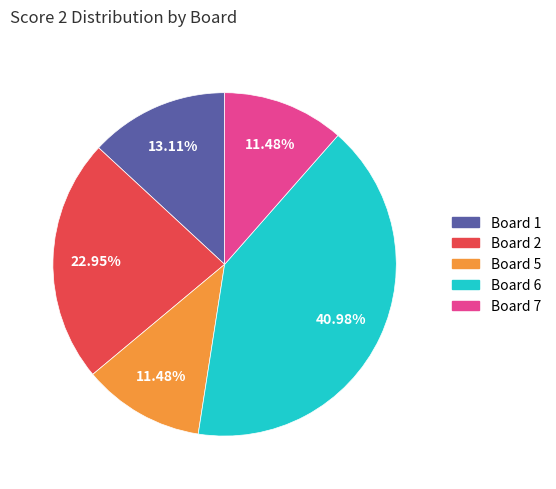

Is the sum of Board 6 and Board 7 greater than half?

Yes